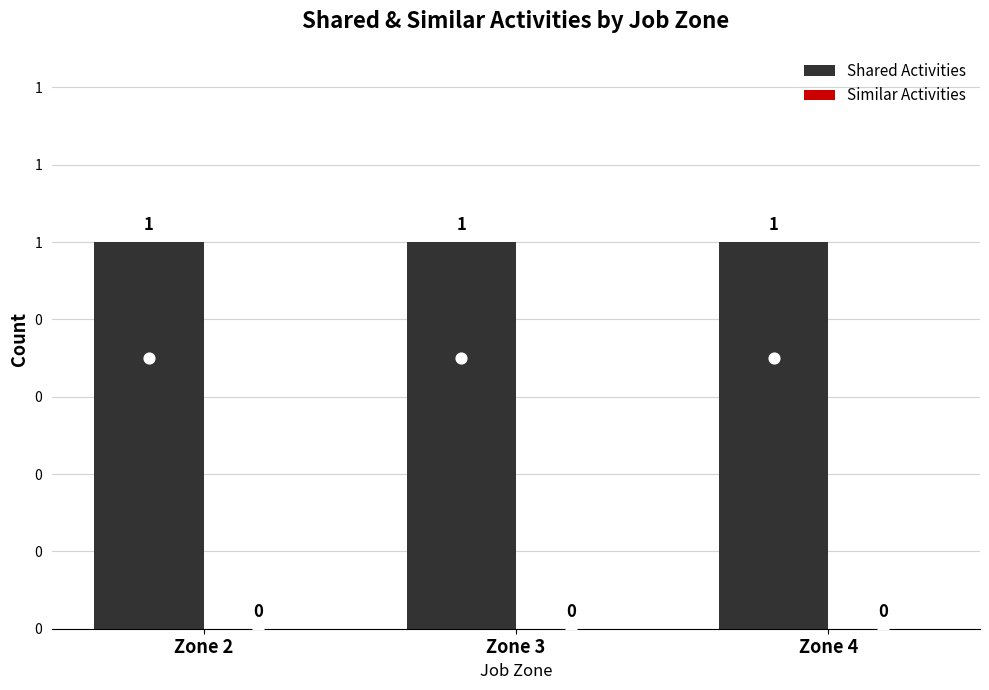

What are all the series names shown in the legend?

Shared Activities, Similar Activities